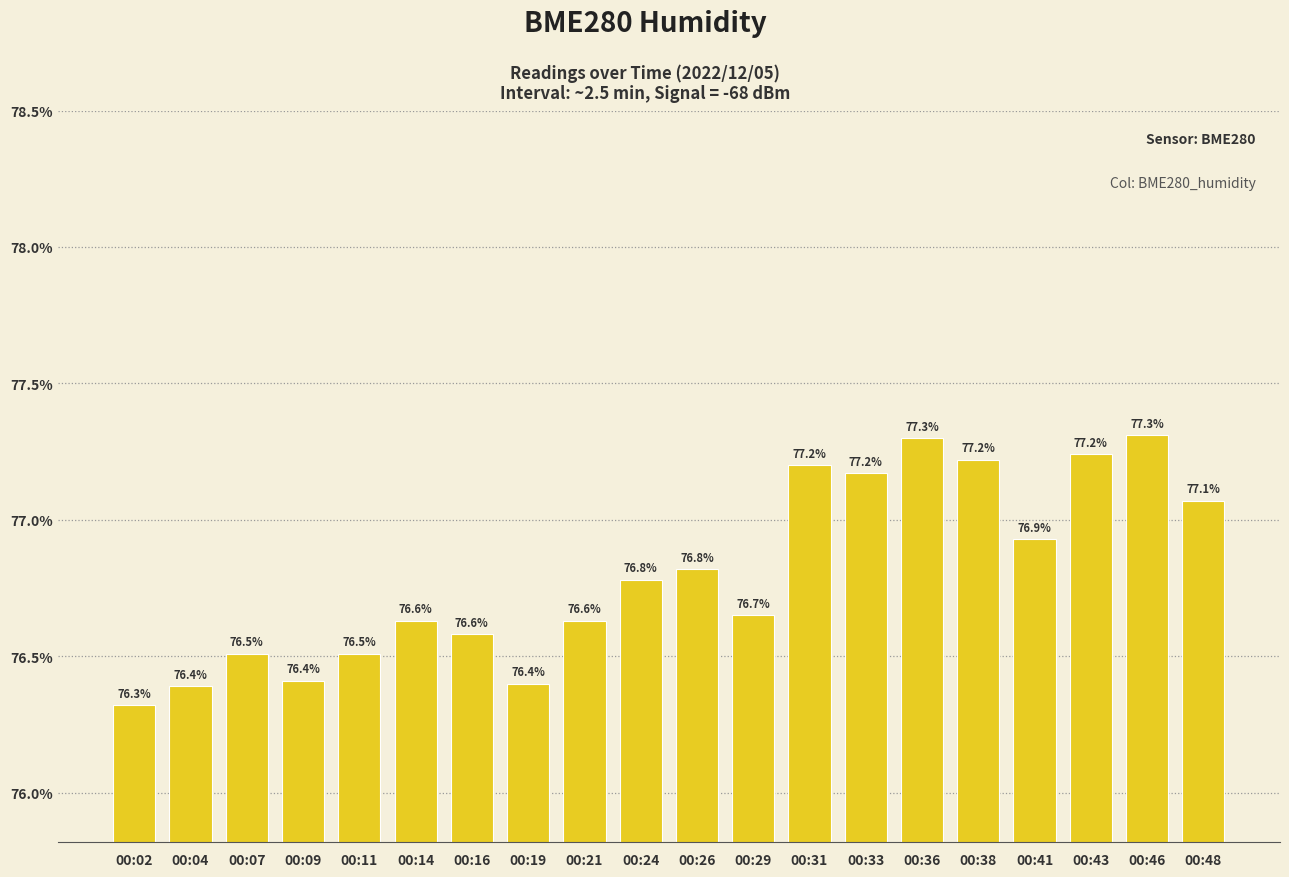

The chart shows a value of 76.8 at 00:26. True or false?

True